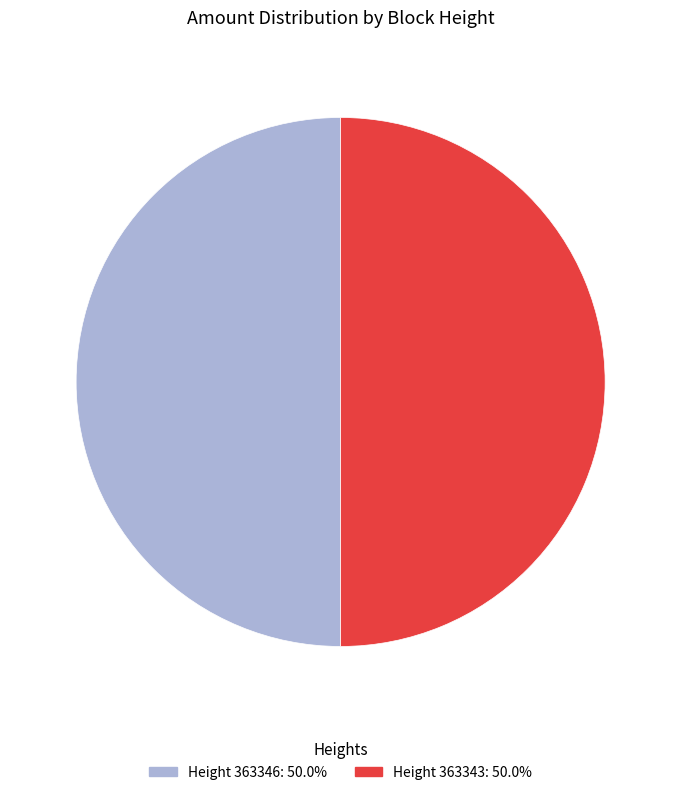

Count the number of slices in the pie.

2